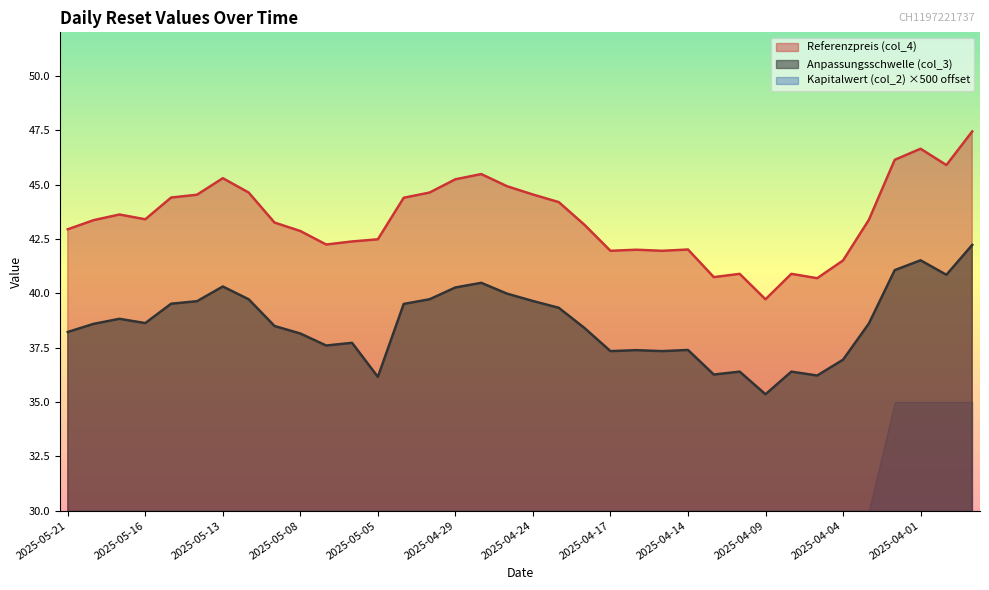

What is the label of the 2nd point from the right?

2025-03-31